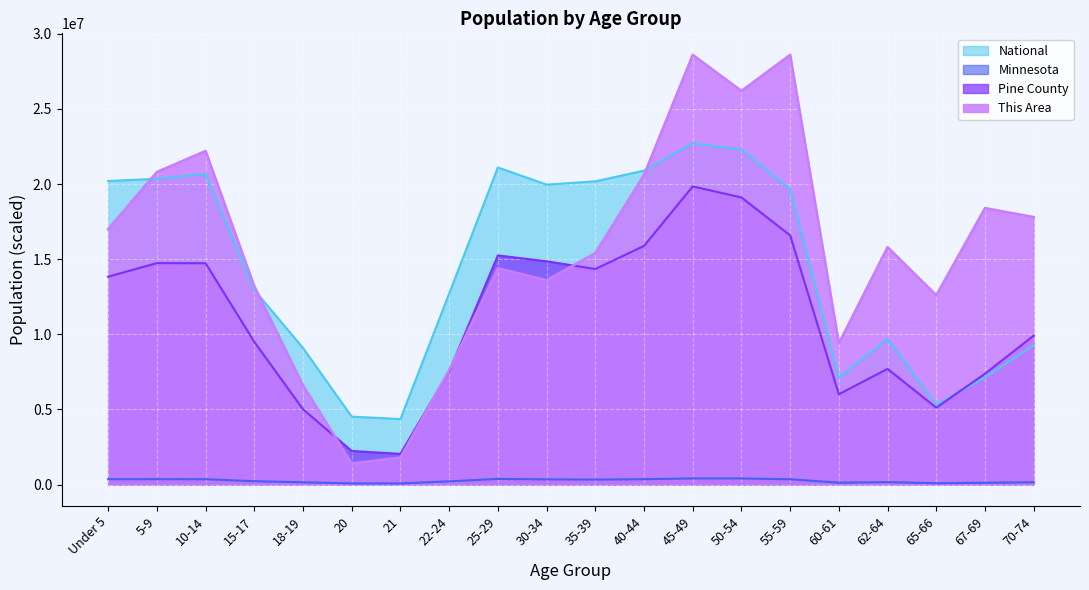

True or false: Minnesota has more than 2 points higher than both neighbors.

True